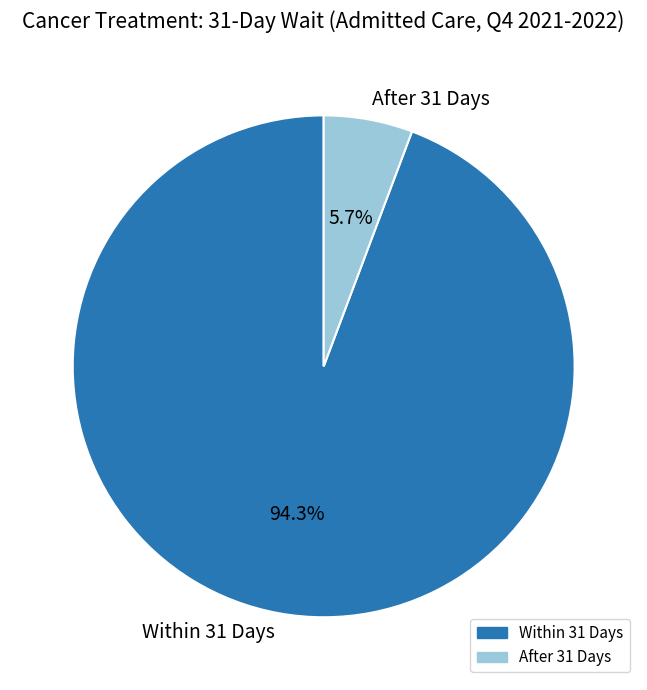

To the nearest percent, what is the difference between the largest and smallest slice percentages?

89%